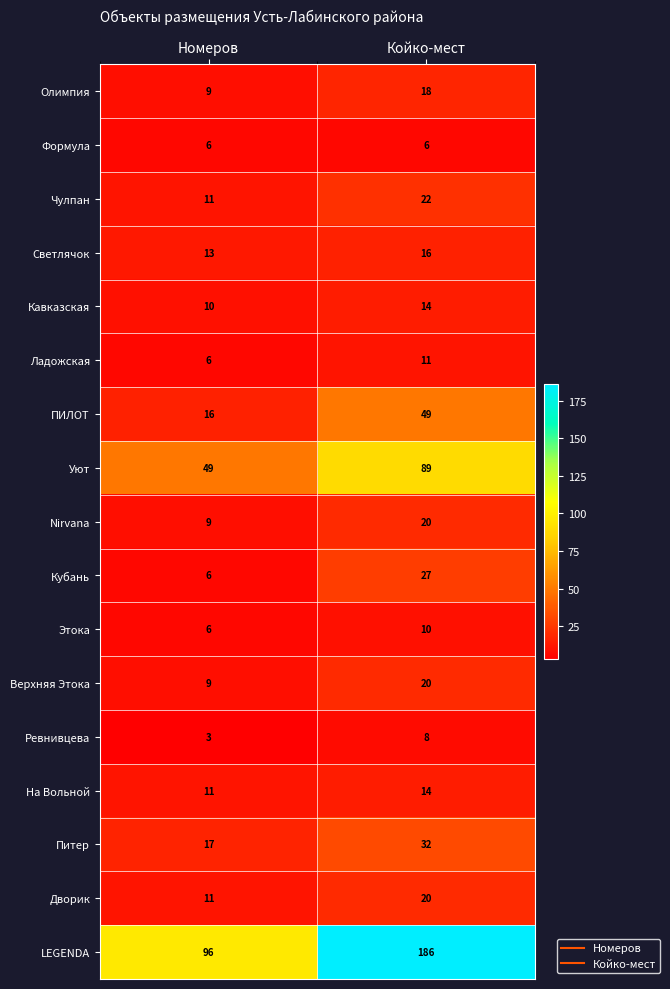

Is the value of Верхняя Этока at Номеров greater than the value of LEGENDA at Номеров?

No